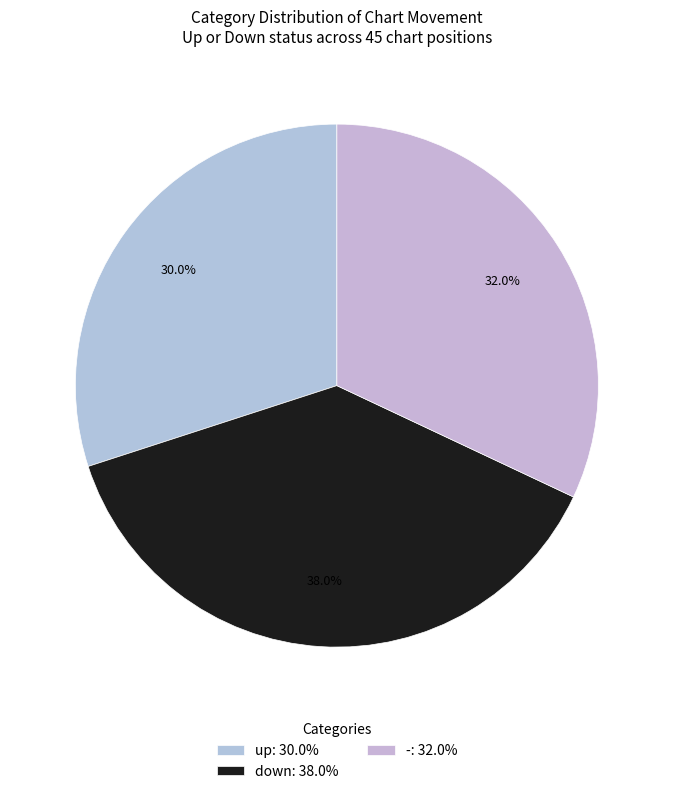

To the nearest percent, what is the average slice percentage?

33%